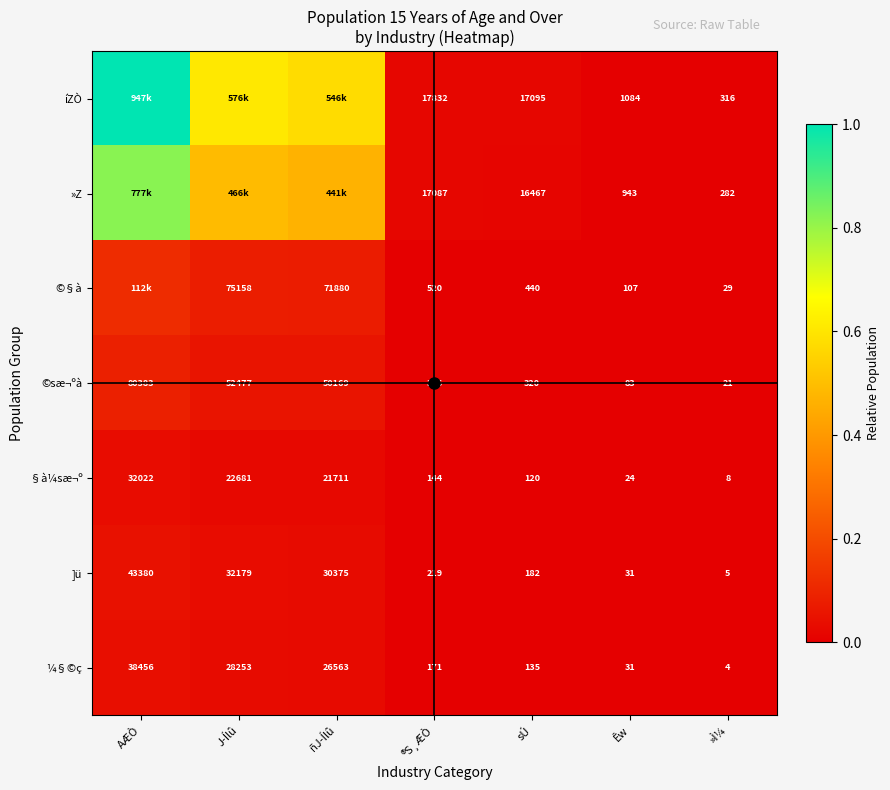

At which label is ¼§©ç closest to 19230?

ñJ­Ílû